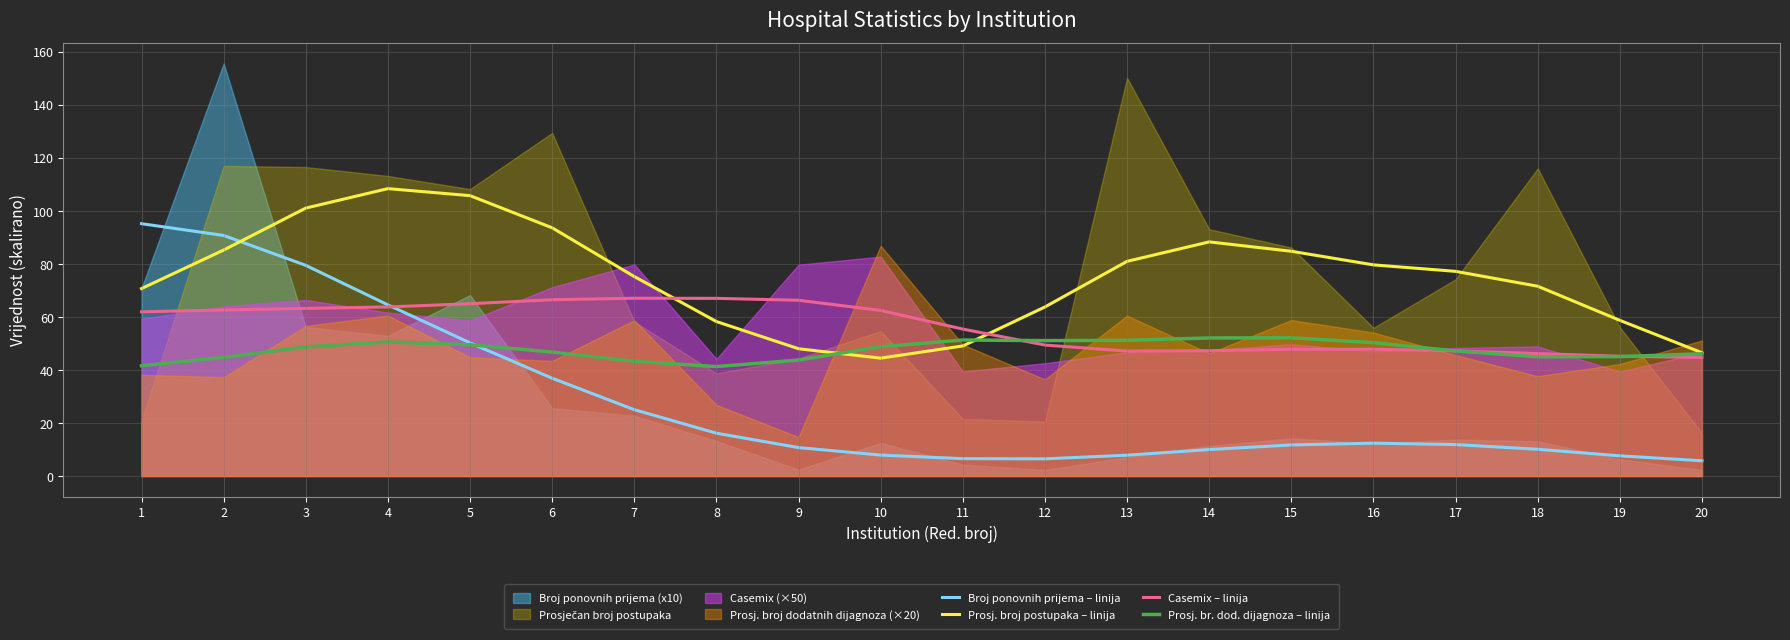

List the series in order of their peak value, lowest first.

Prosj. br. dod. dijagnoza – linija, Casemix – linija, Broj ponovnih prijema – linija, Prosj. broj postupaka – linija